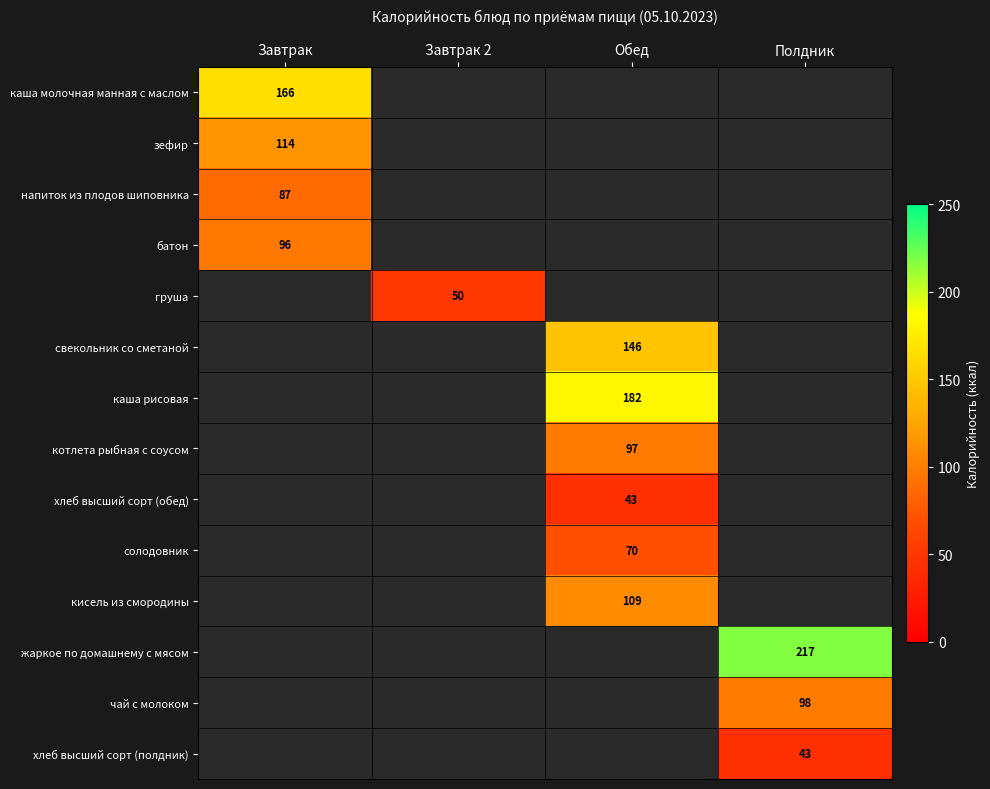

List the labels in order of хлеб высший сорт (обед) value, smallest first.

Завтрак, Завтрак 2, Обед, Полдник